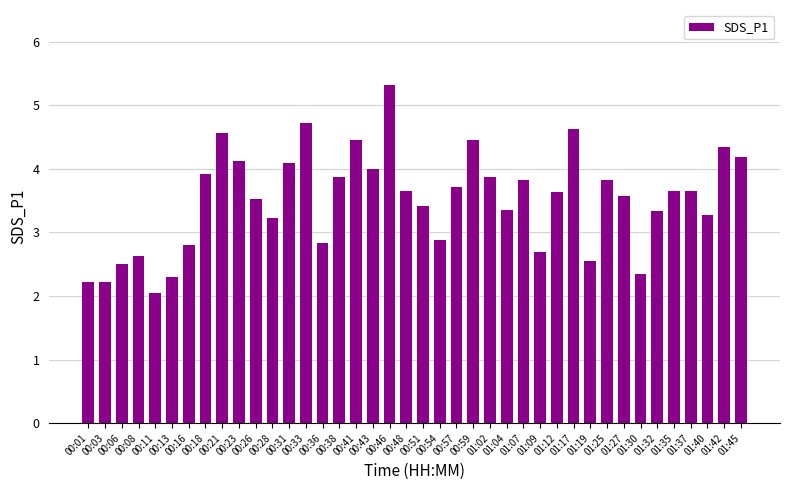

What is the value of the 35th bar from the left?

3.3